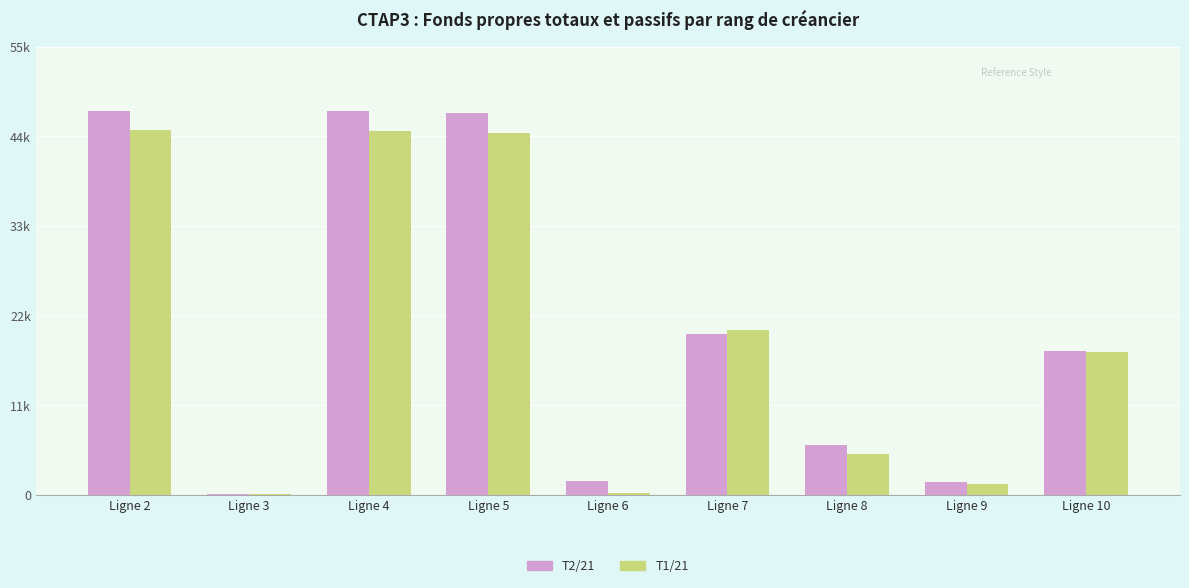

What is the sum of the T2/21 values at Ligne 8 and Ligne 9?

7729